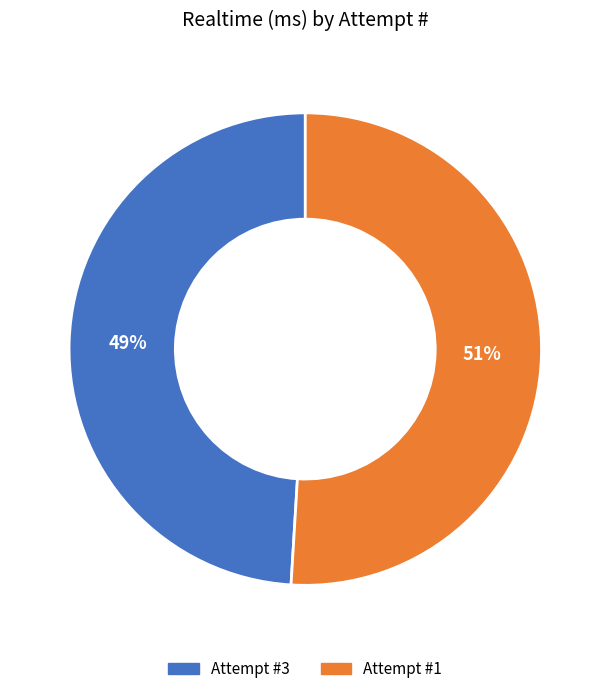

Which category has the smallest portion of the pie?

Attempt #3